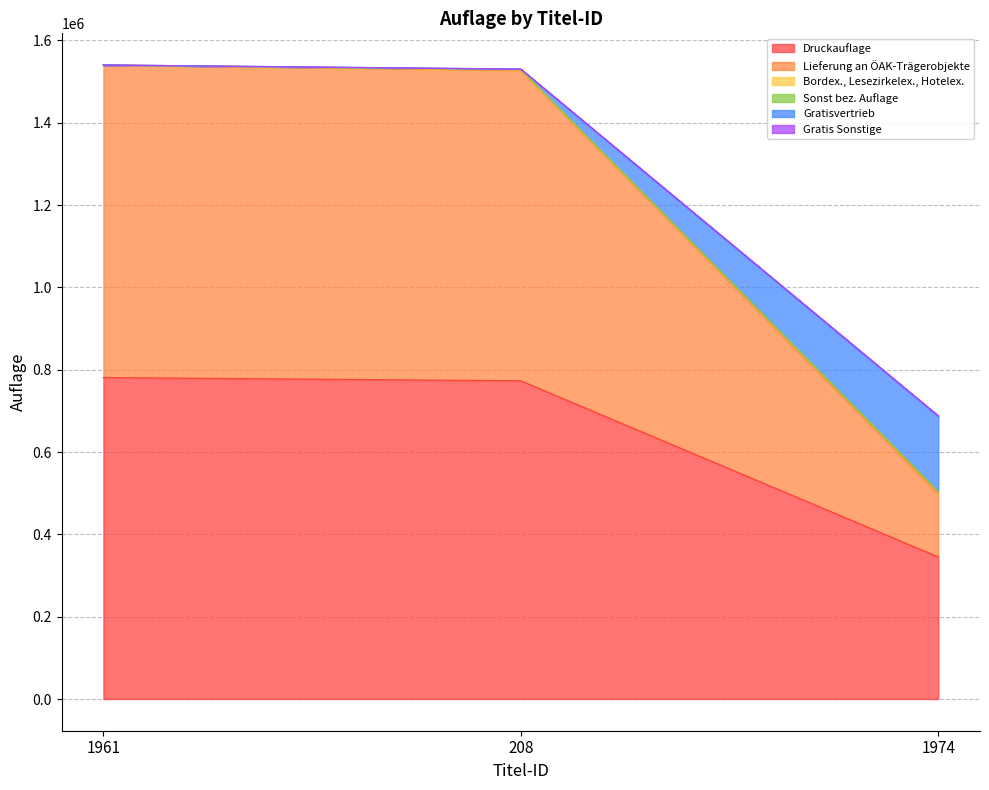

What is the maximum value shown in the chart?

1539997